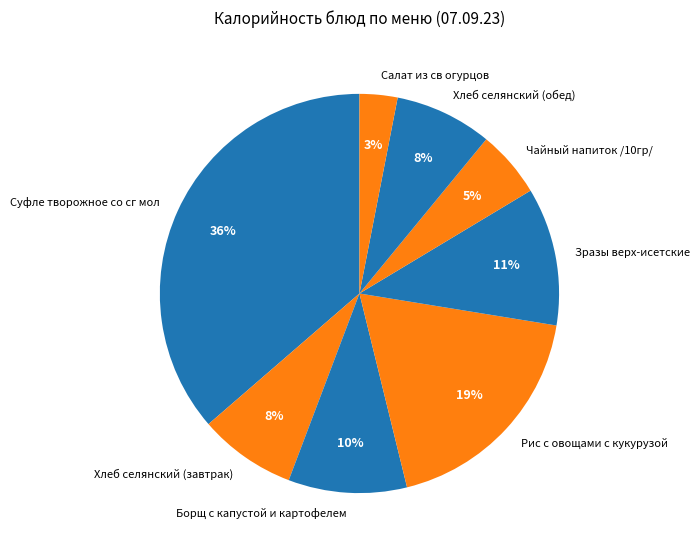

To the nearest percent, what is the average slice percentage?

12%